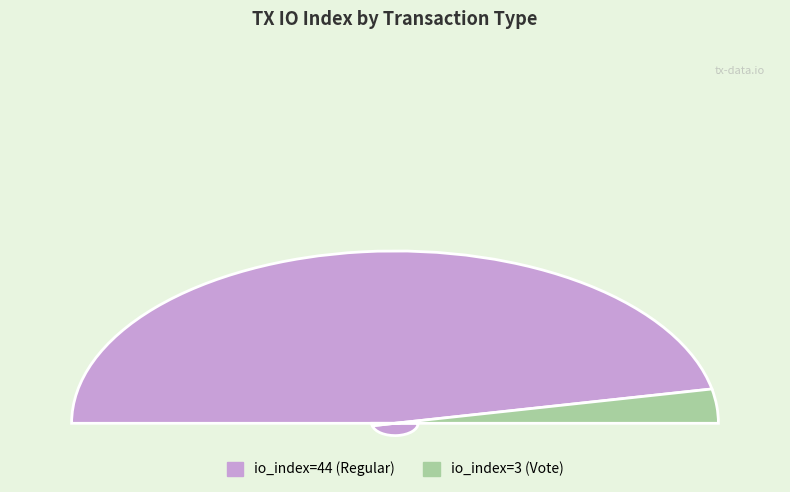

Approximately how many times larger is the value at io_index=3 (Vote) compared to io_index=44 (Regular)?

0.1